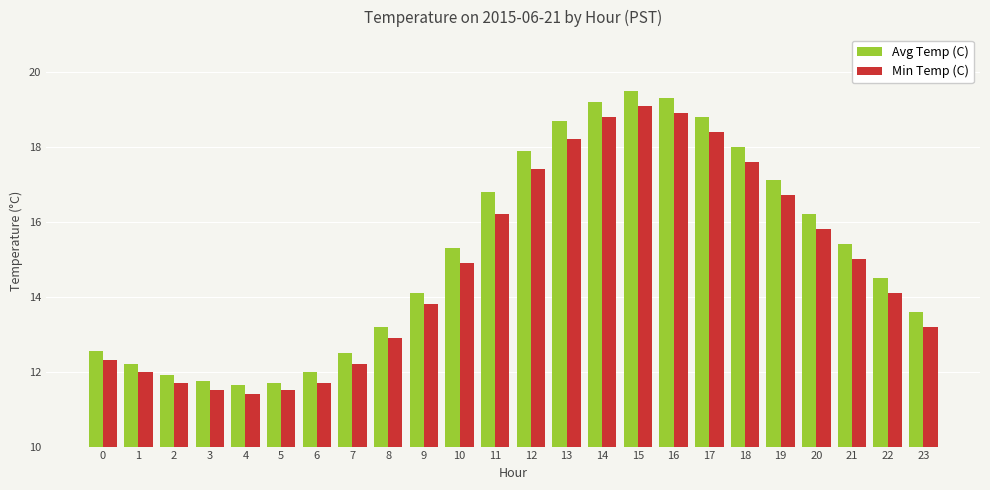

What is the difference between the second highest and second lowest values in the Avg Temp (C) series?

7.6